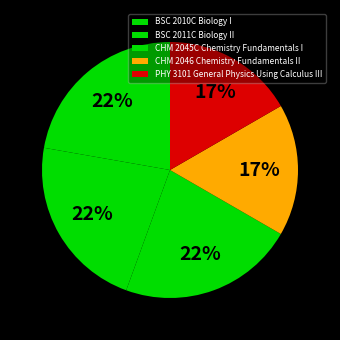

Which category has the biggest portion of the pie?

BSC 2010C Biology I